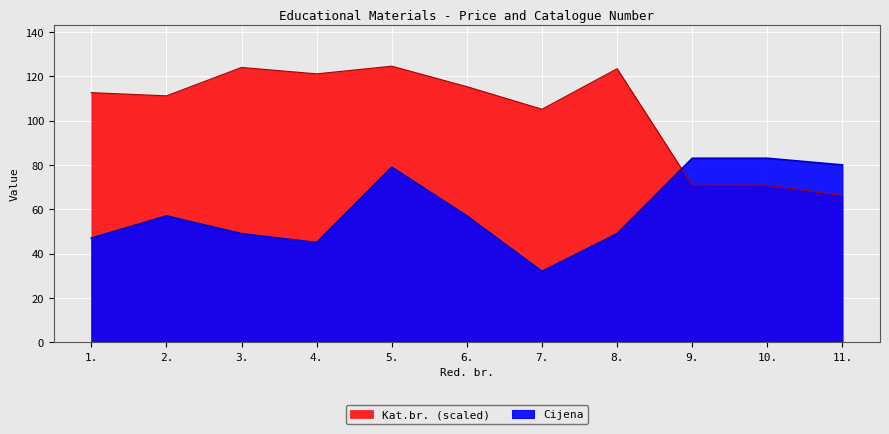

What is the average value of the Kat.br. series?

104.1